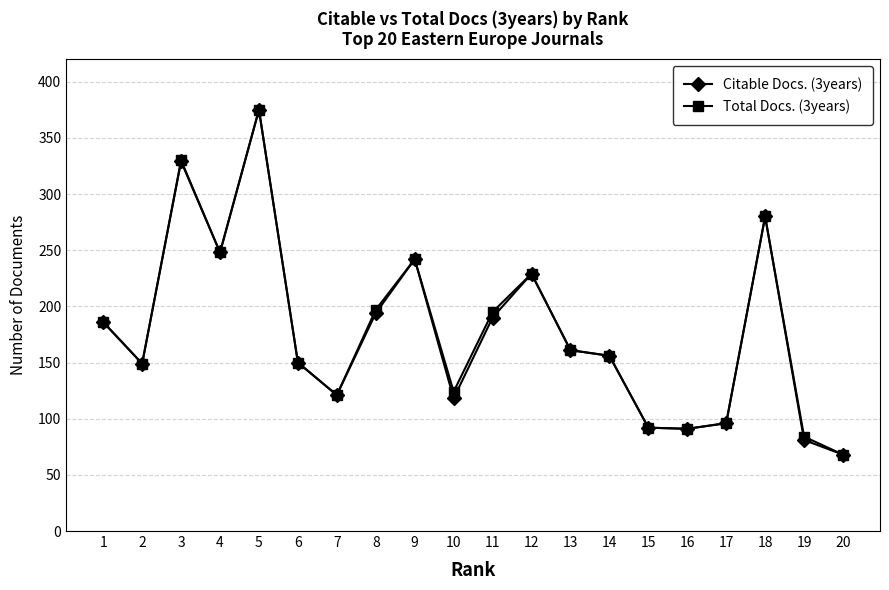

Is this an area chart (filled region under the line)?

No